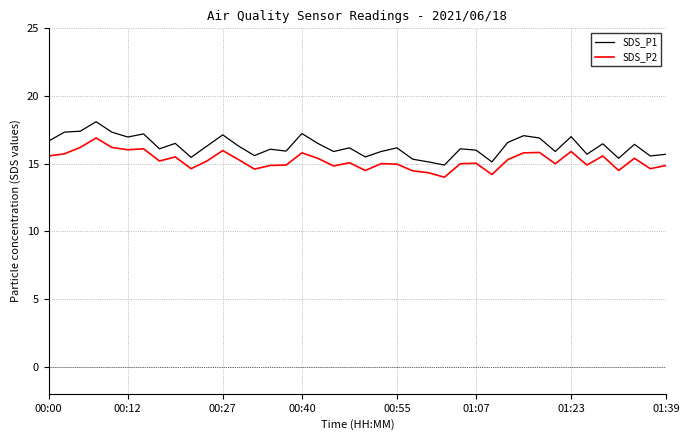

What is the average value of the SDS_P2 series?

15.2